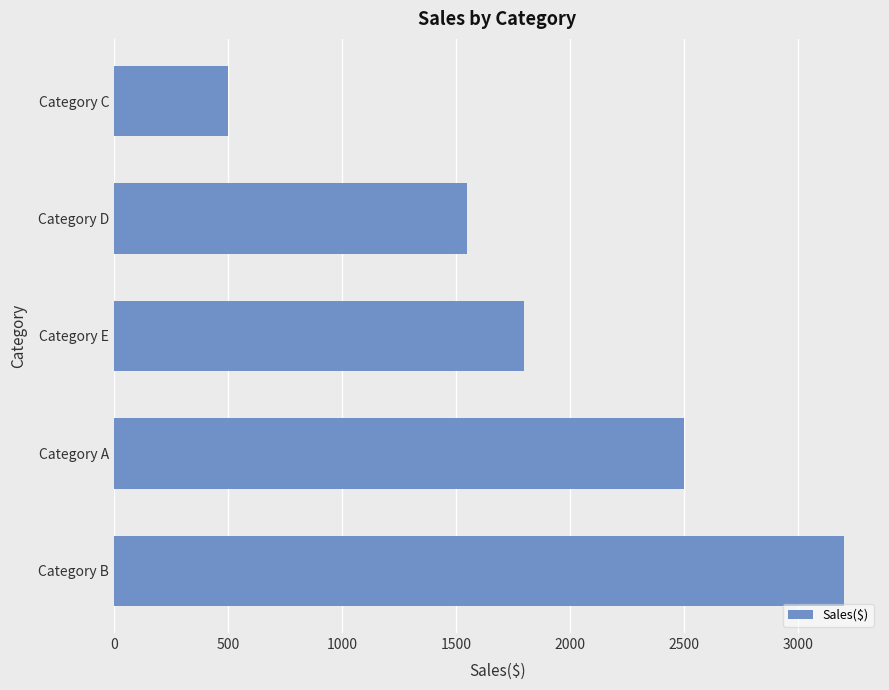

List the labels in order of value, smallest first.

Category C, Category D, Category E, Category A, Category B